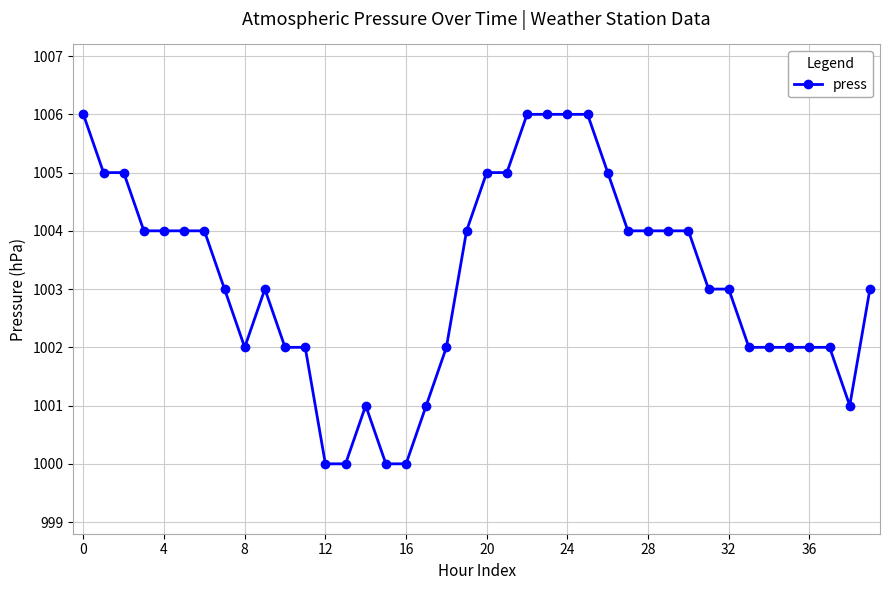

What is the minimum value shown in the chart?

1000